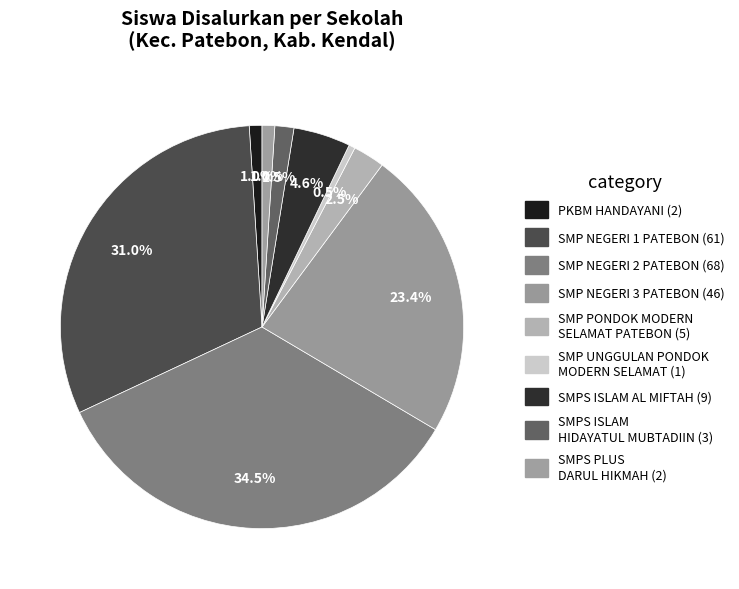

How many segments does this pie chart have?

9